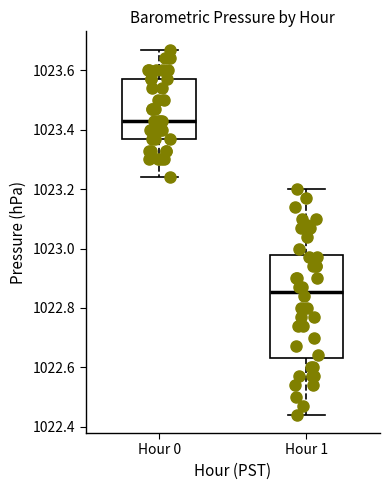

Which box's median line is the highest?

Hour 0